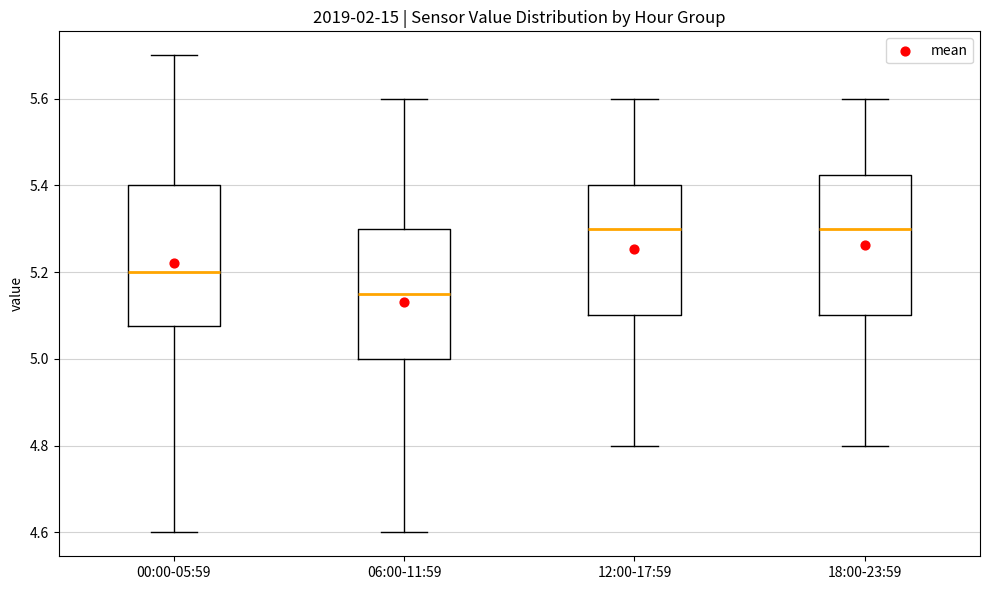

Which box's median line is the lowest?

06:00-11:59